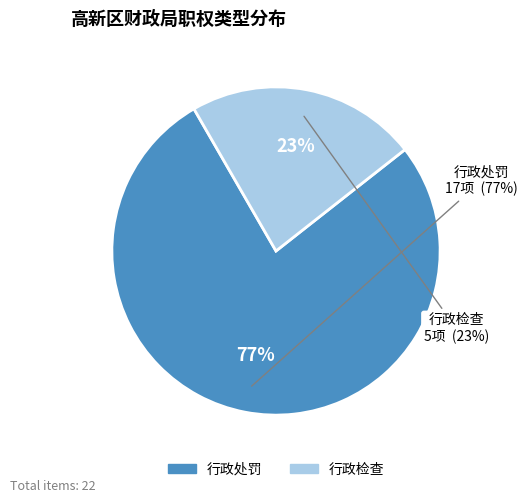

Is it true that 行政检查 is 35% of the pie?

False